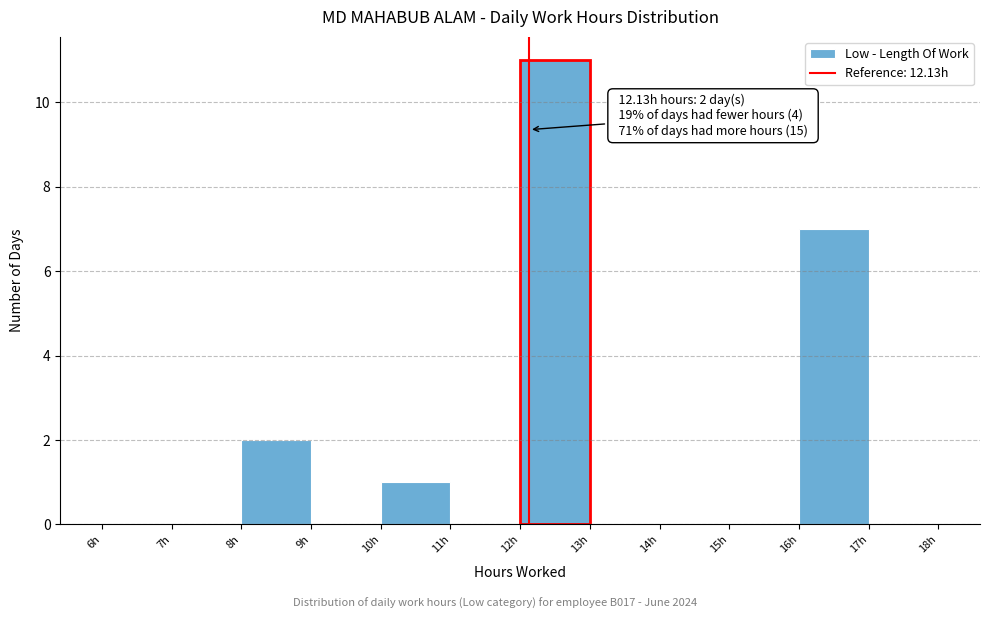

Over which range of the x-axis is the bar tallest?

12 to 13